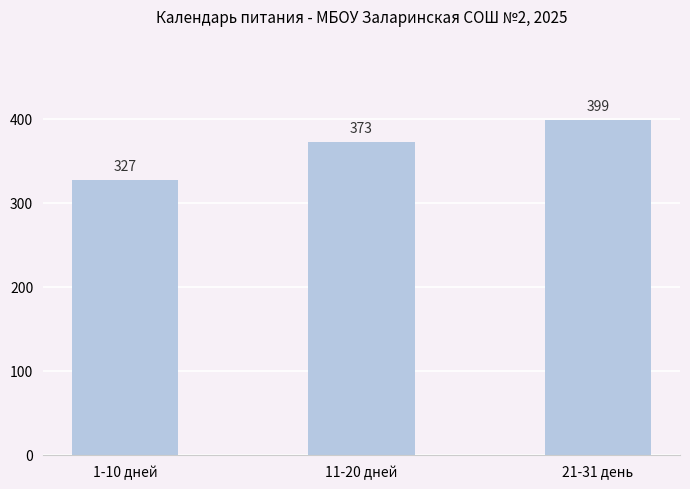

Where is the data nearest to the value 363?

11-20 дней